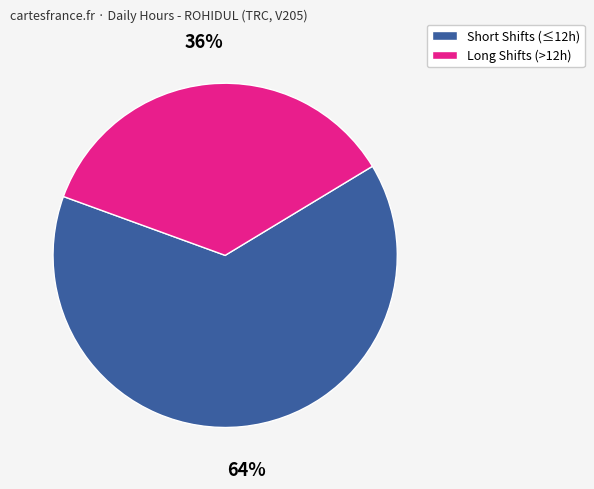

Does any single category account for the majority?

Yes